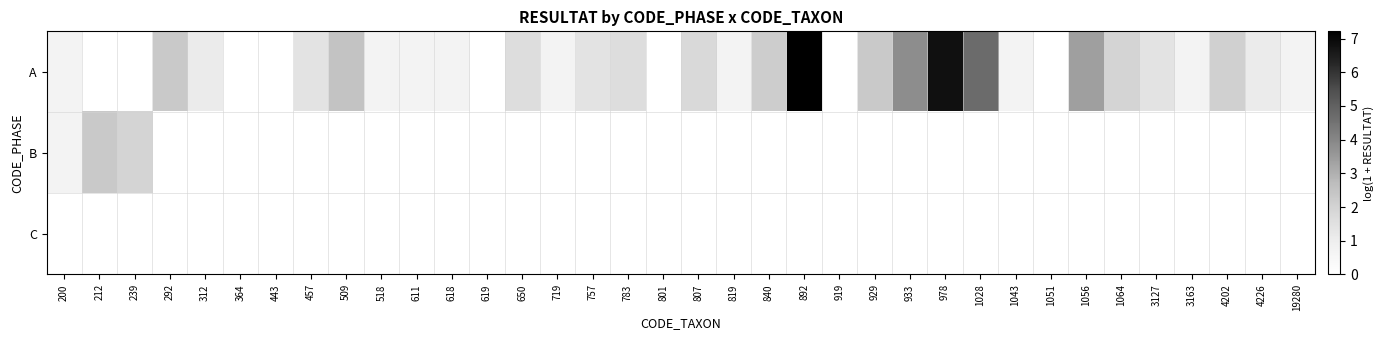

Count the number of categories in the chart.

36